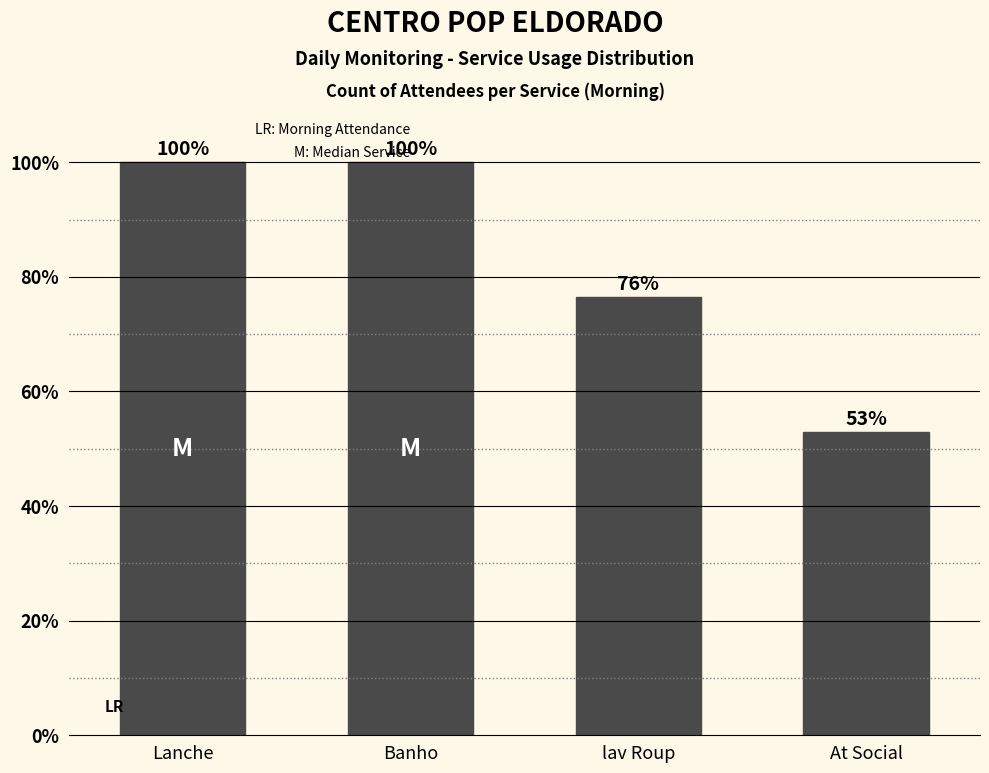

What is the ratio of the value at Lanche to the value at At Social?

1.9